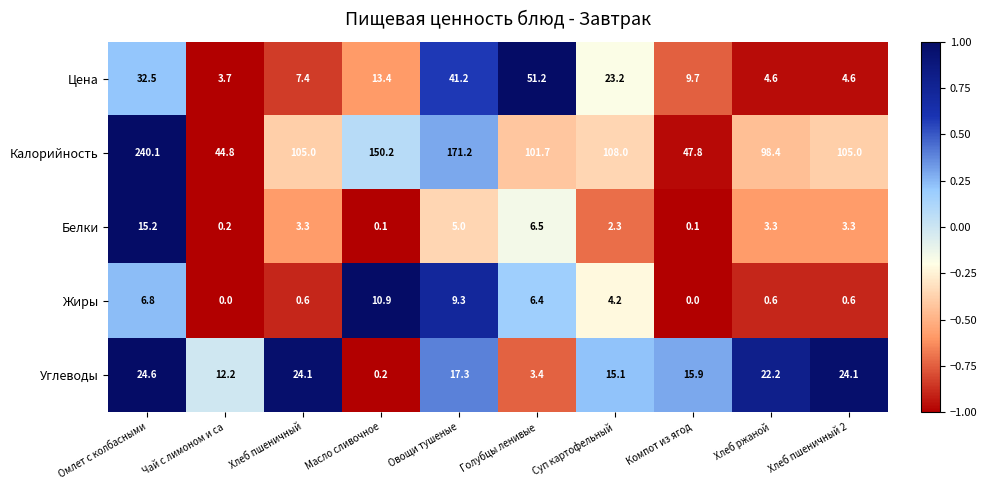

What is the sum of the Белки values at Масло сливочное and Чай с лимоном и са?

0.3